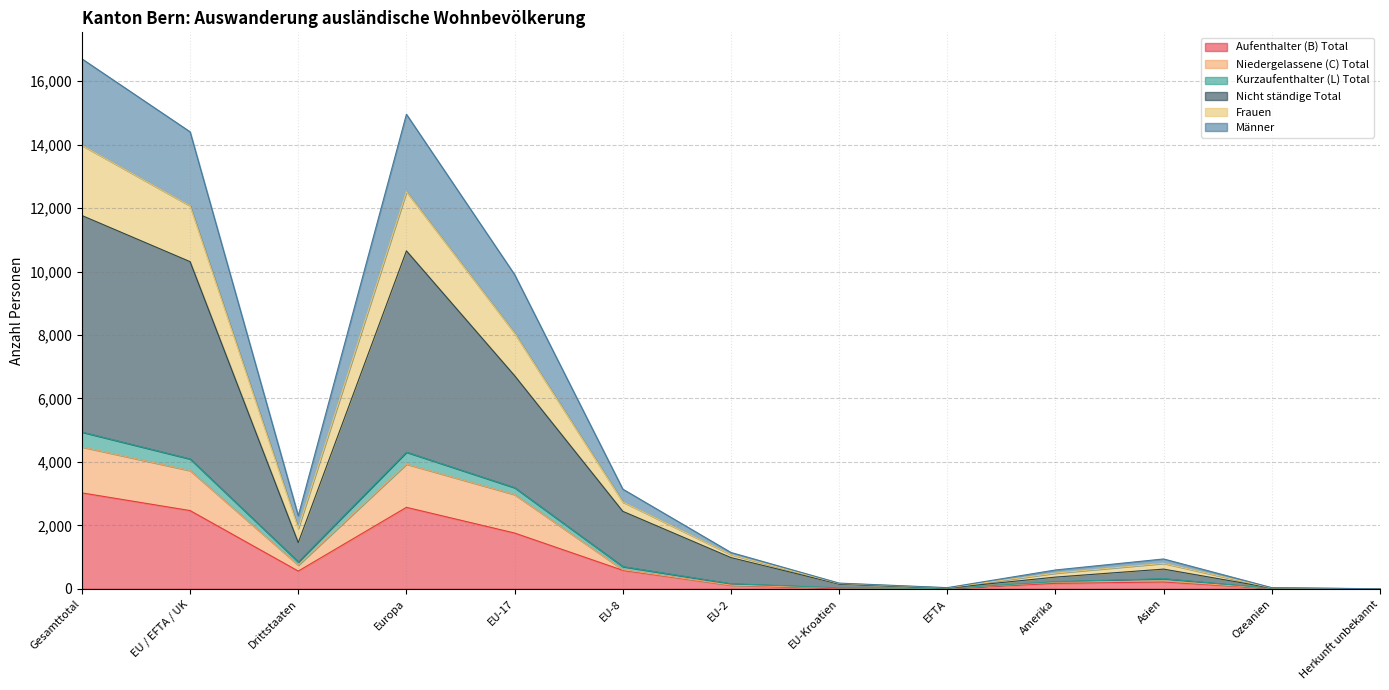

True or false: Kurzaufenthalter (L) Total and Nicht ständige Total intersect in this chart.

False